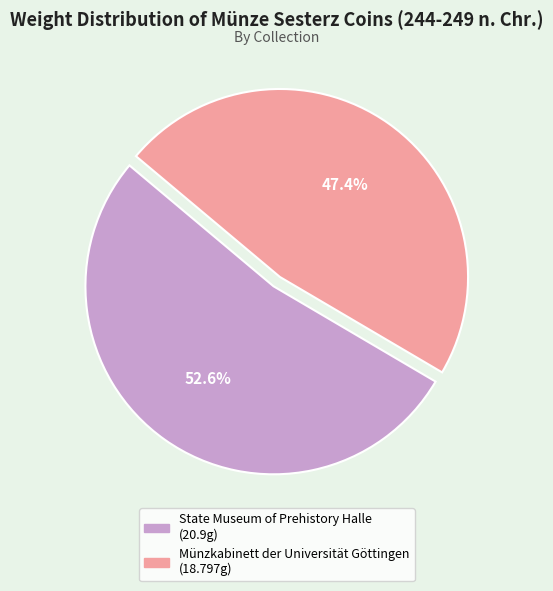

What portion of the pie excludes Münzkabinett der Universität Göttingen?

52.6%